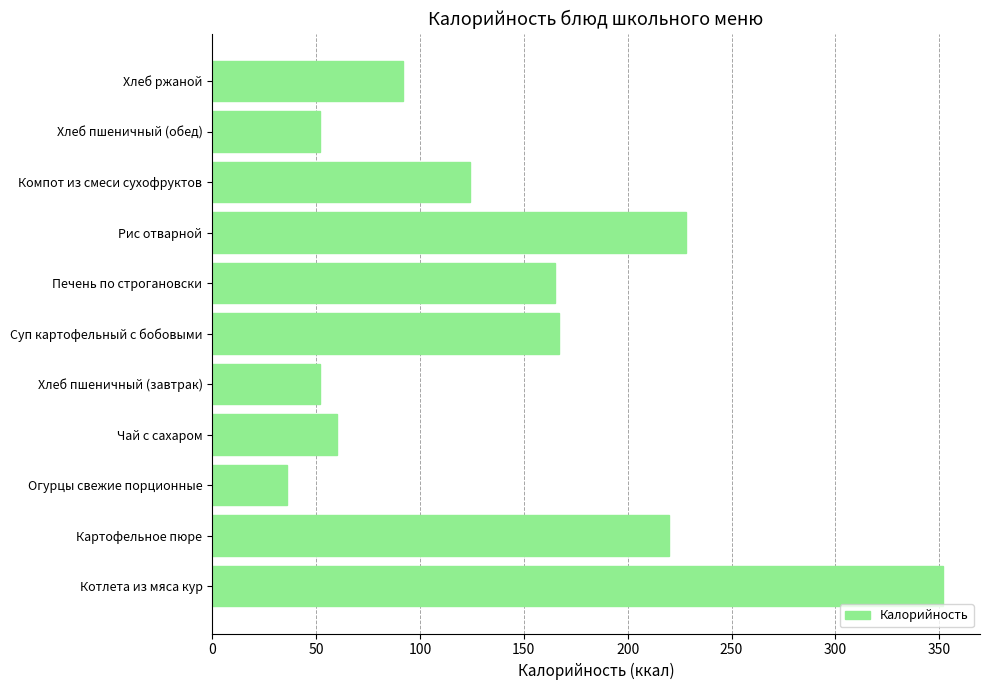

True or false: the data shows 167 at Суп картофельный с бобовыми.

True